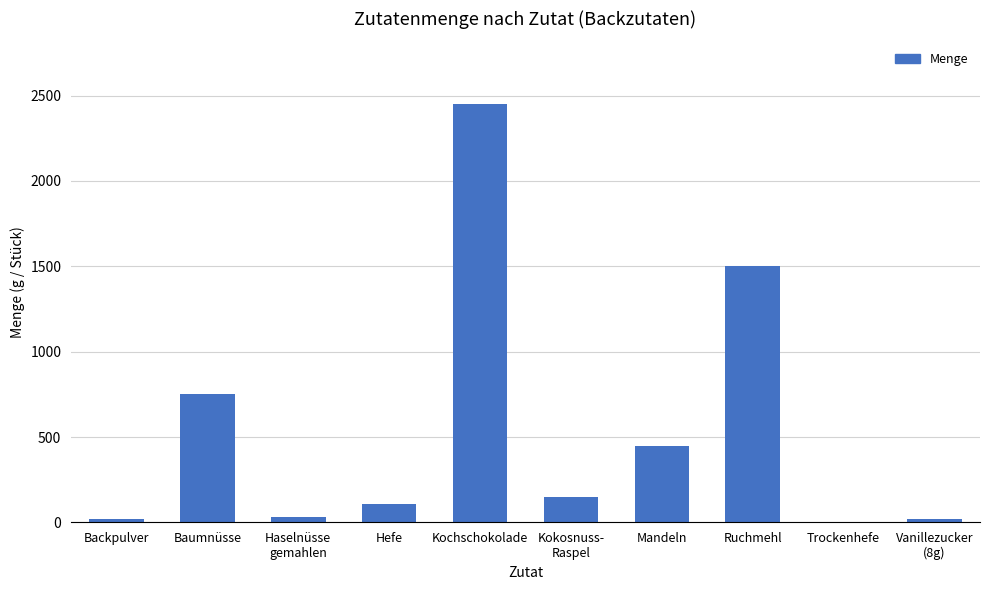

Is it true that the value at Mandeln is 450.0?

True